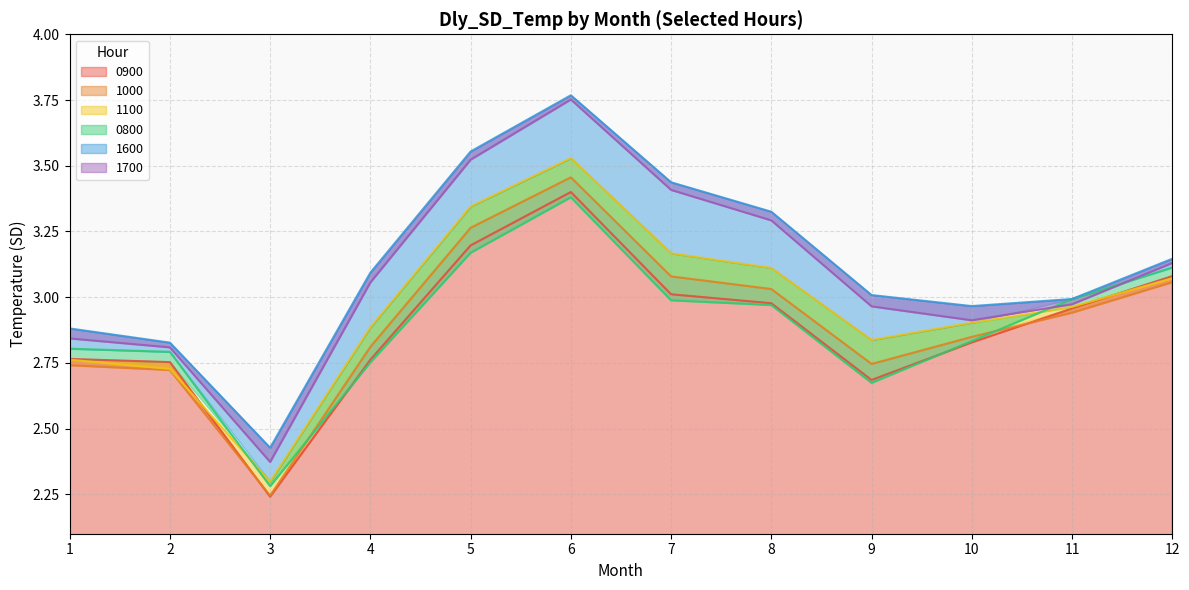

Is it true that 0900 equals 3.0 at 7?

True